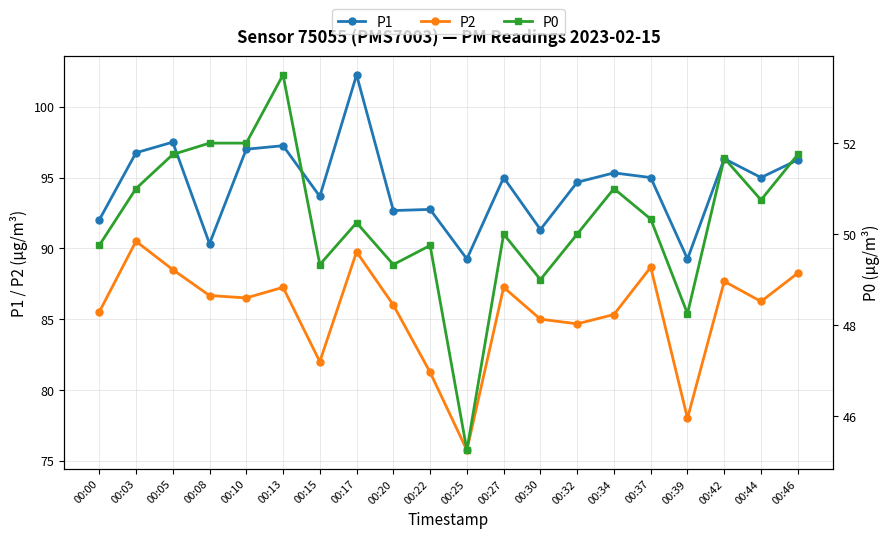

True or false: P2 and P0 cross at least once.

False